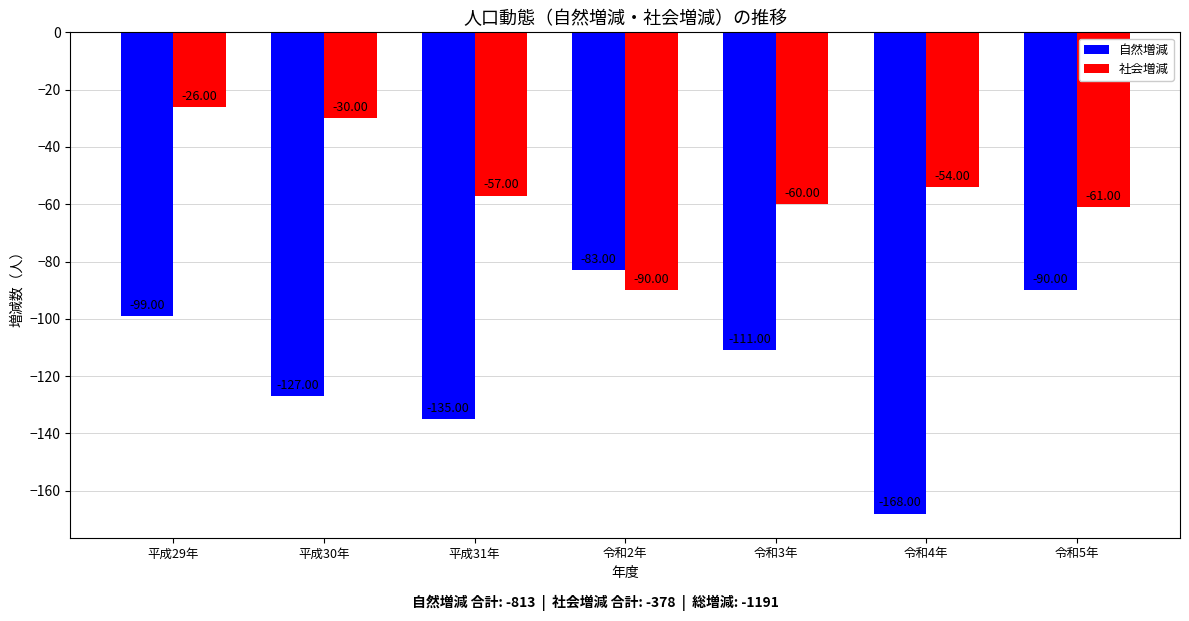

What is the difference between the maximum and minimum values in the 自然増減 series?

85